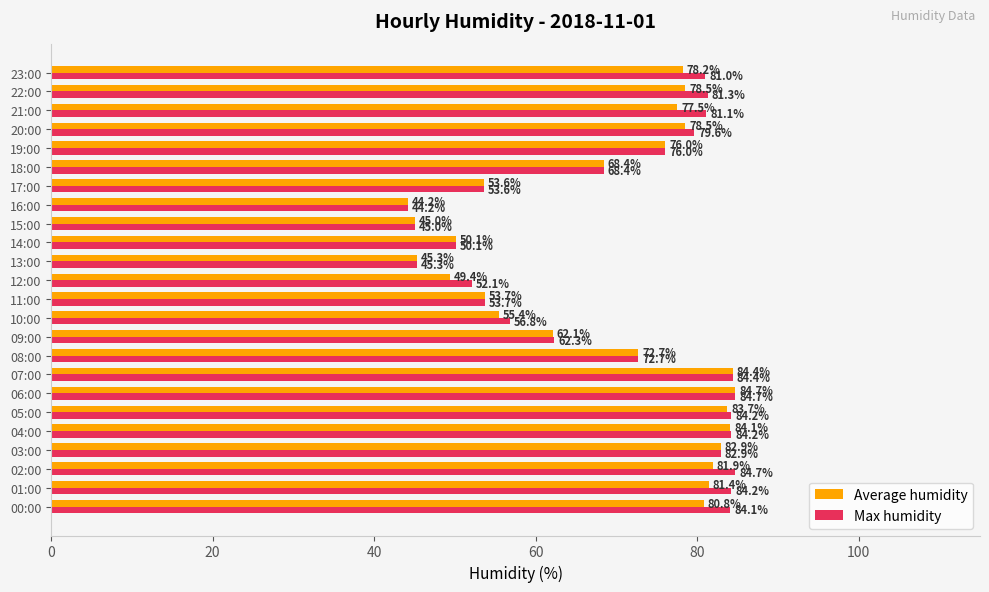

Rank the series by their average value, from highest to lowest.

Max humidity, Average humidity